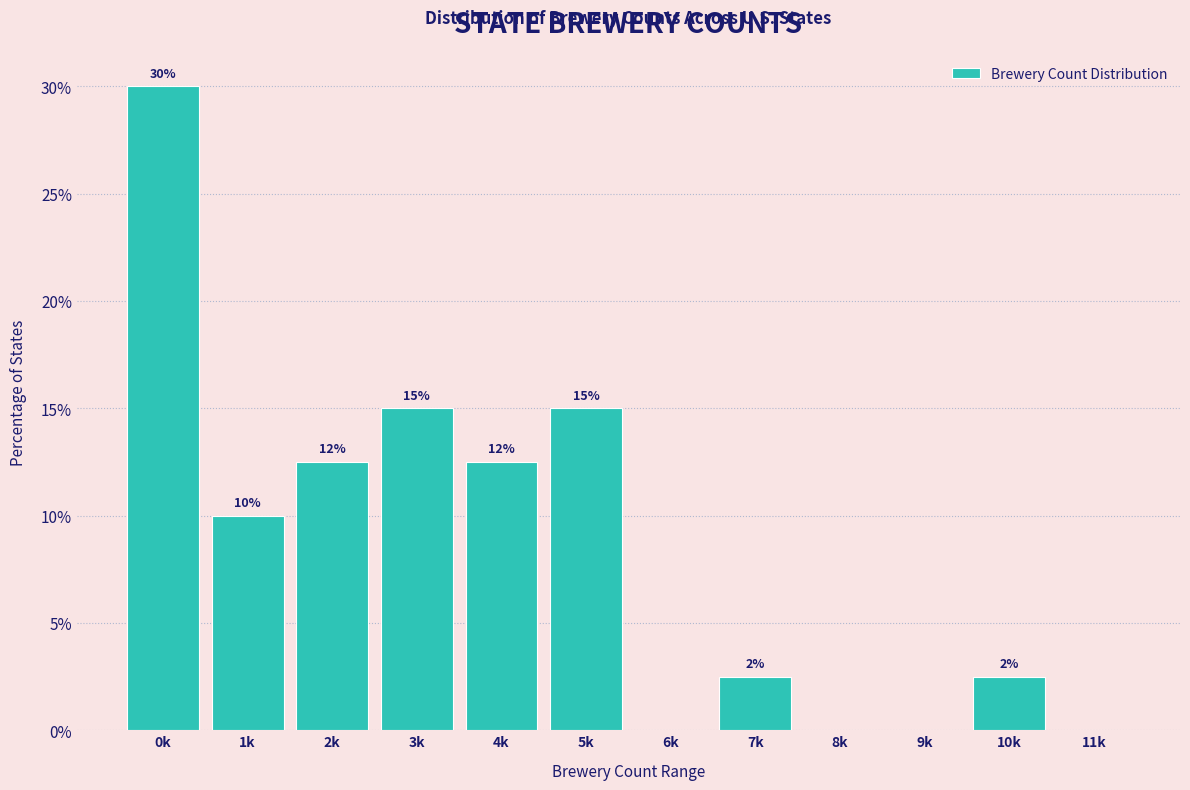

What is the maximum value shown in the chart?

30.0